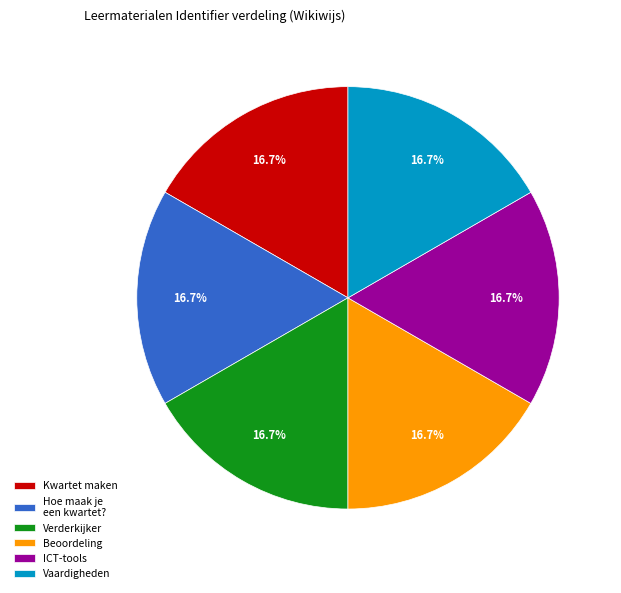

Does Hoe maak je een kwartet? represent more than half of the total?

No